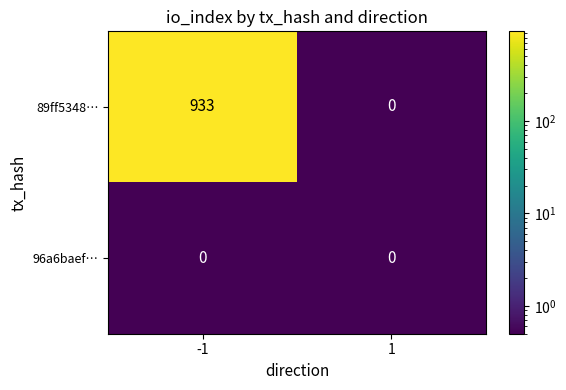

True or false: 89ff5348… has a value of 525 at -1.

False